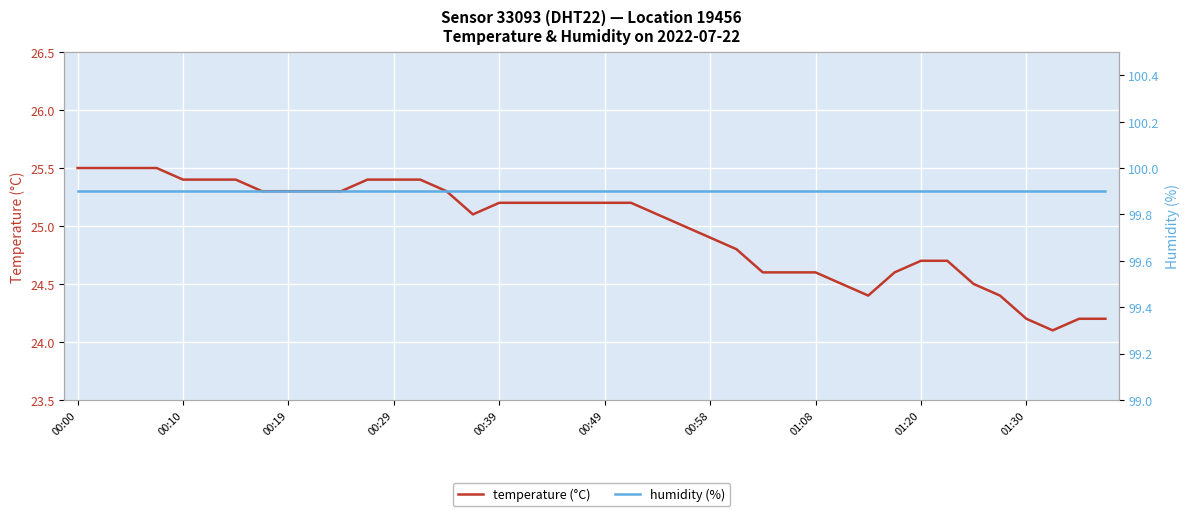

True or false: temperature (°C) and humidity (%) cross at least once.

False